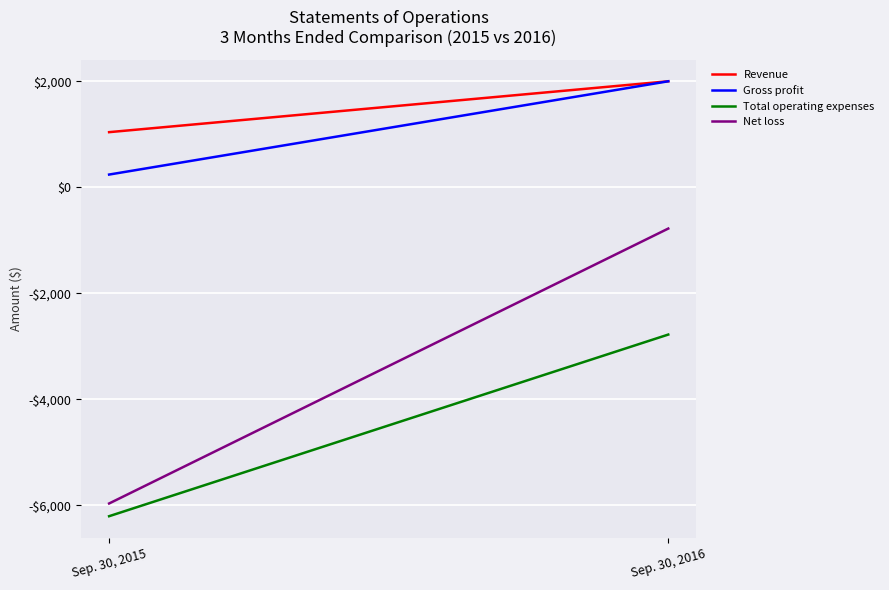

Count the number of categories in the chart.

2